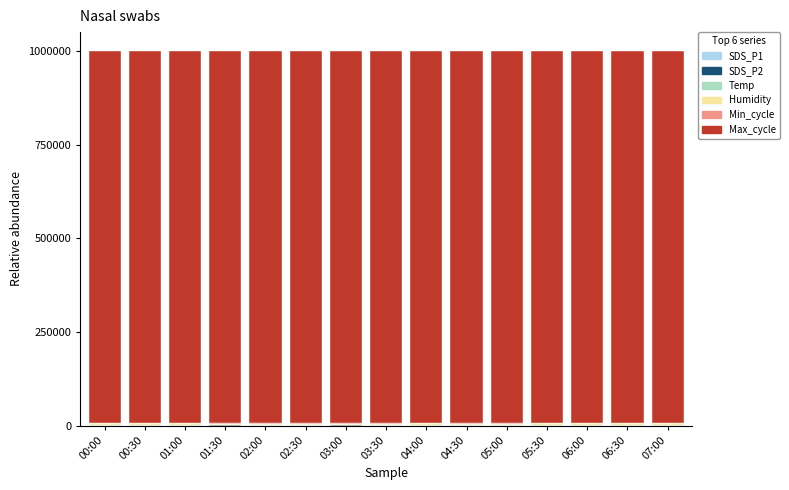

Does the chart contain stacked bars?

Yes